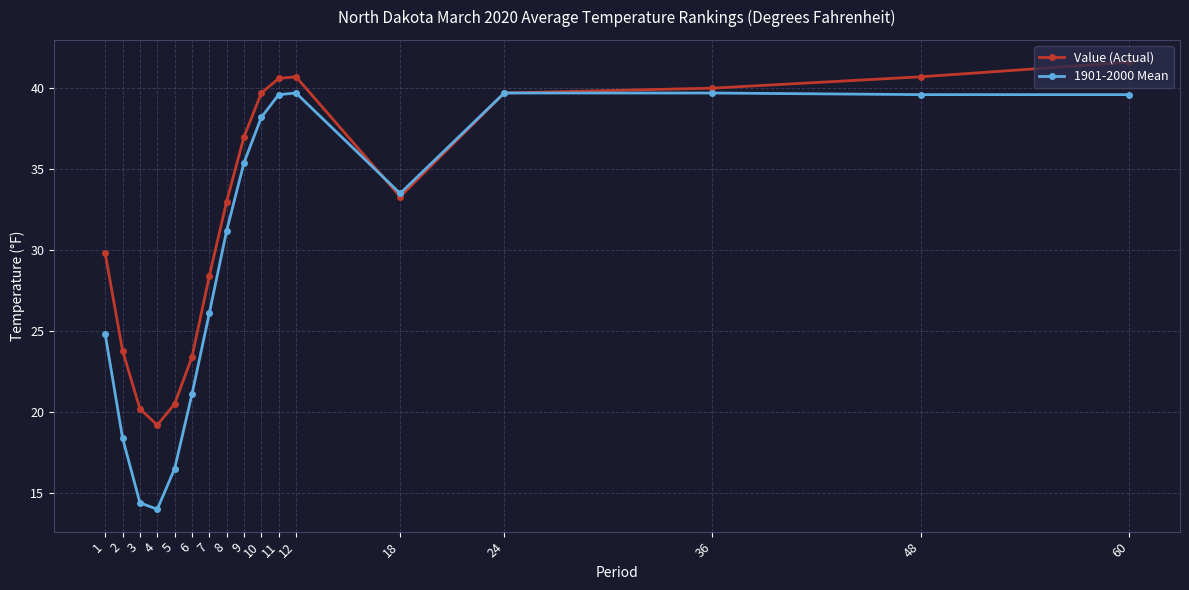

What is the difference between the second highest and second lowest values in the Value (Actual) series?

20.5